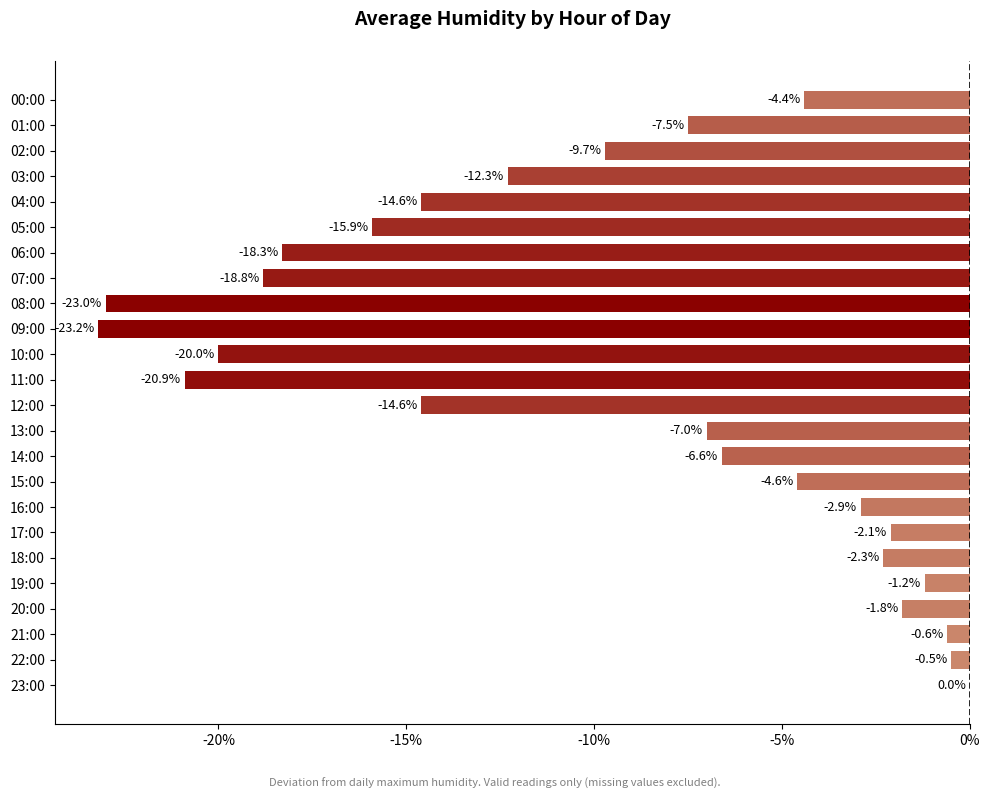

True or false: the data shows -25.7 at 06:00.

False